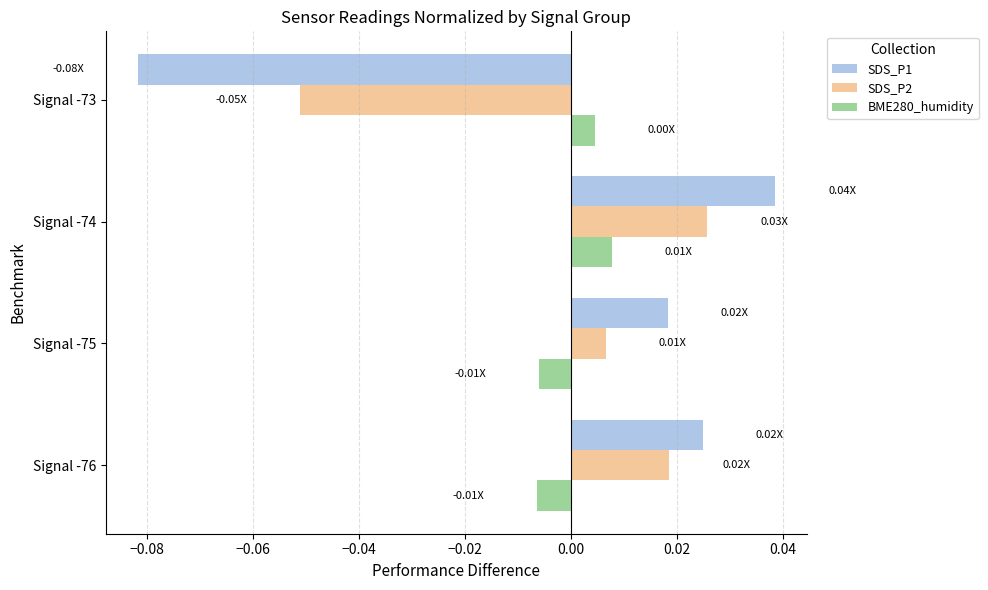

Rank the categories by SDS_P2 value from lowest to highest.

Signal -73, Signal -75, Signal -76, Signal -74